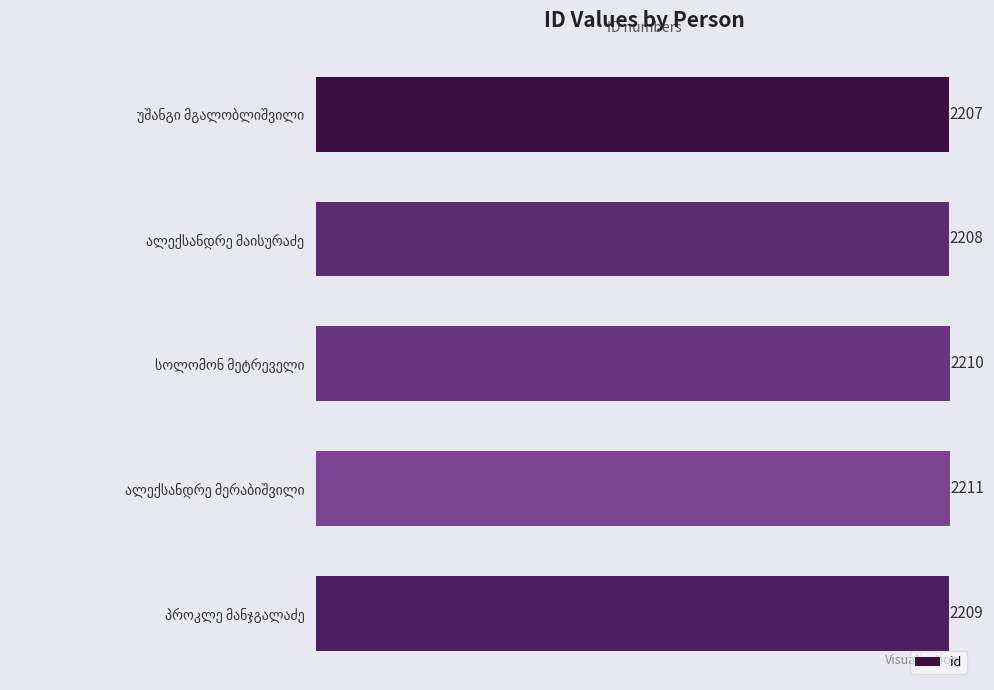

What is the difference between the second highest and second lowest values?

2